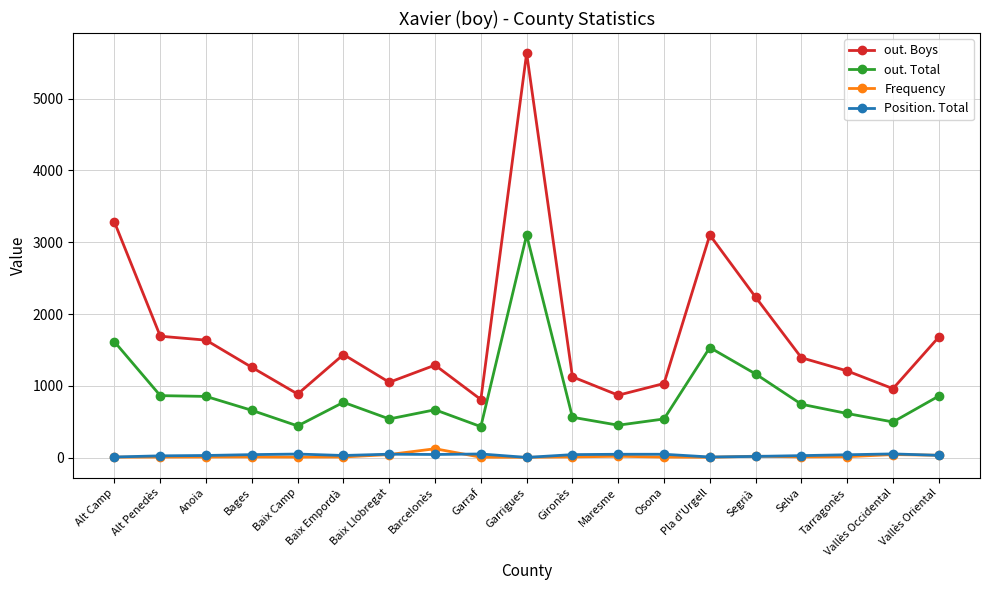

What is the maximum value for out. Total?

3101